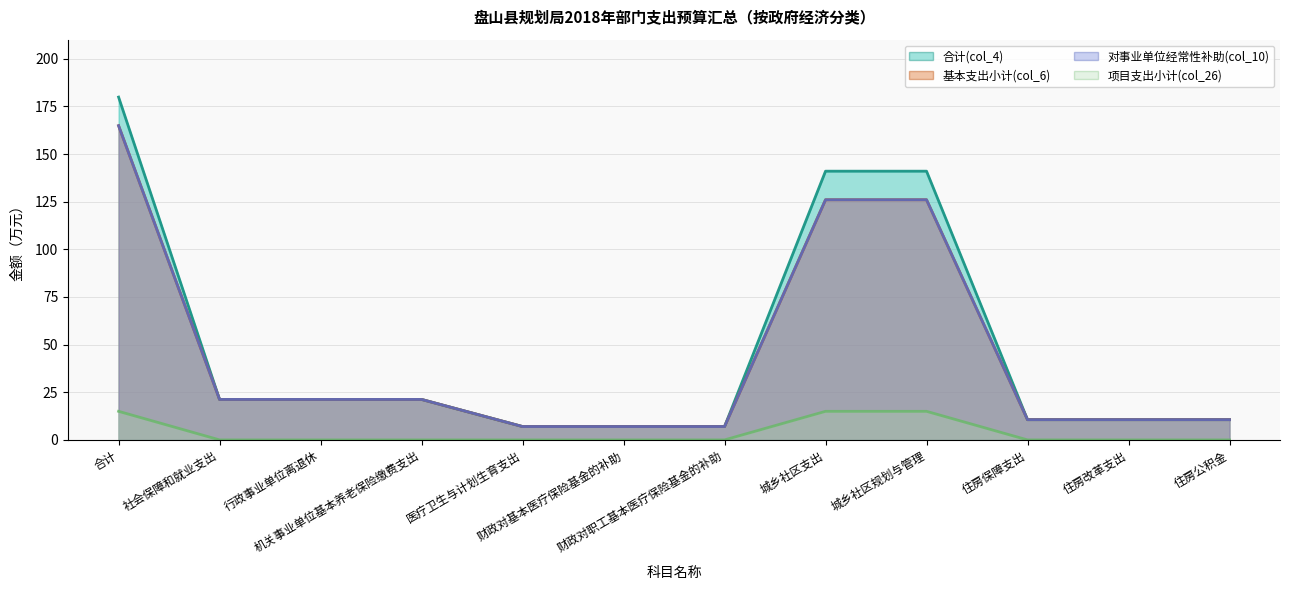

True or false: 项目支出小计(col_26) and 对事业单位经常性补助(col_10) cross at least once.

False